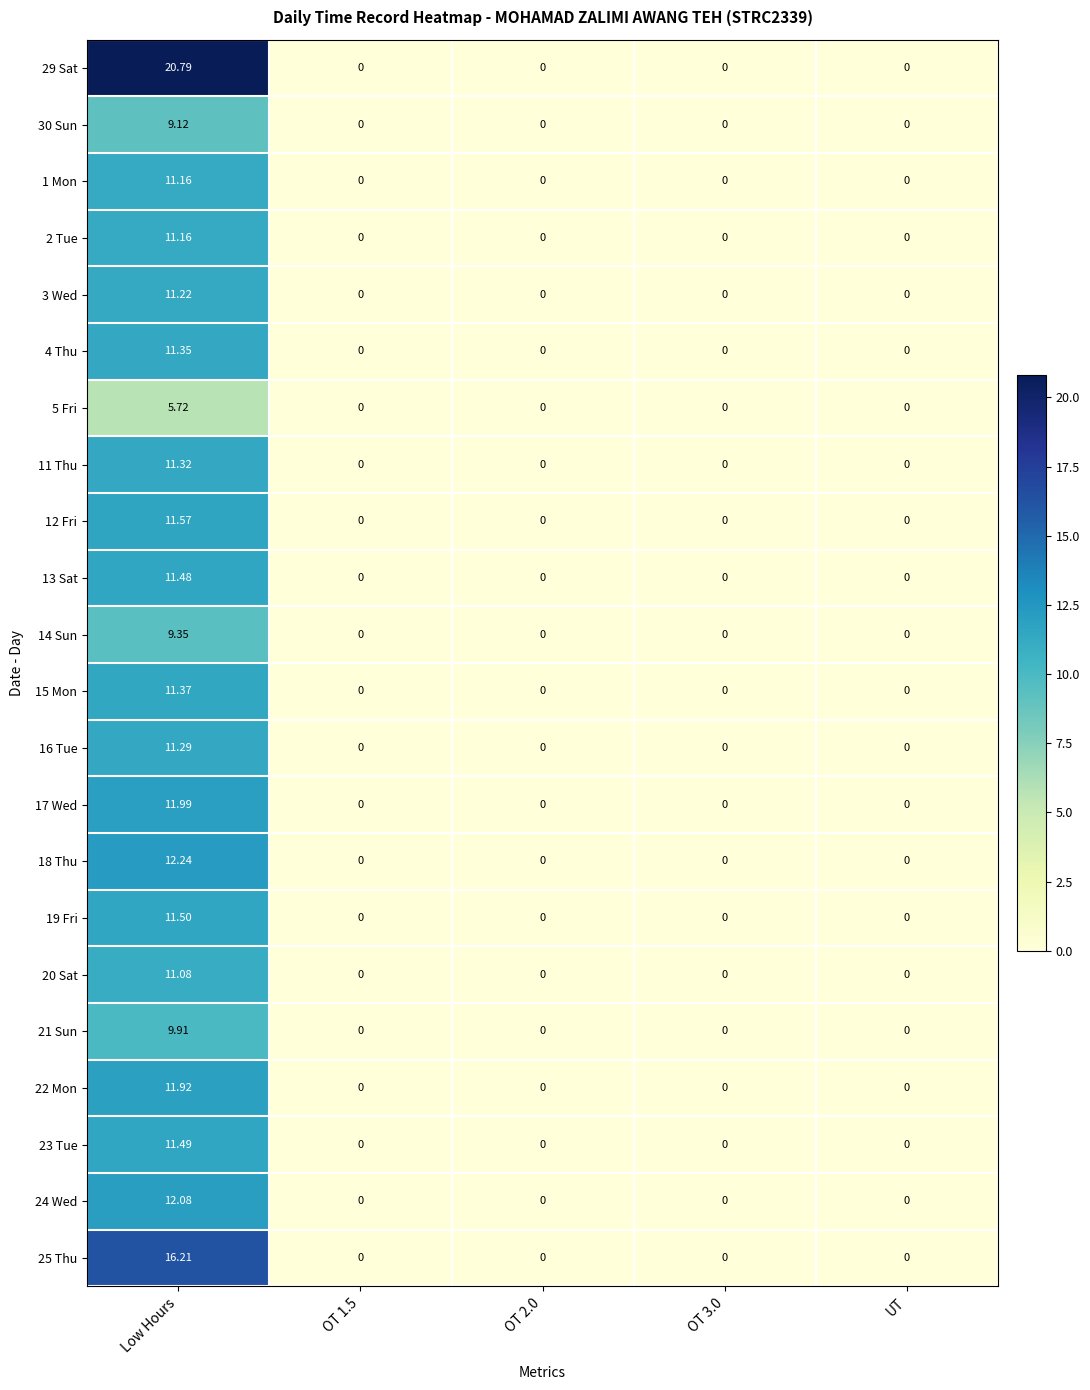

Is the value of 25 Thu at Low Hours greater than the value of 12 Fri at OT 2.0?

Yes